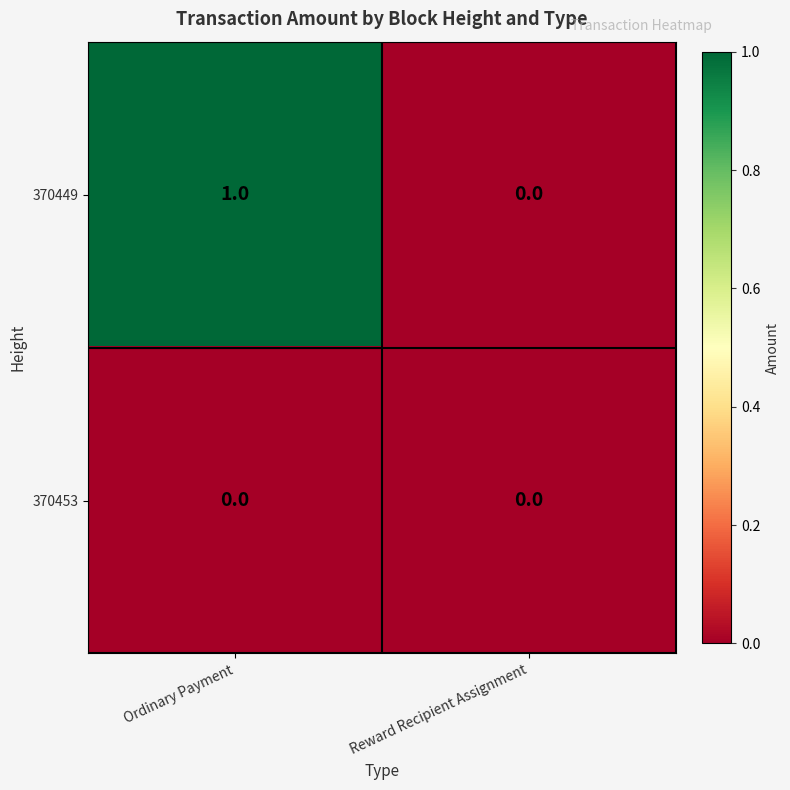

Which series has the widest spread of values?

370449